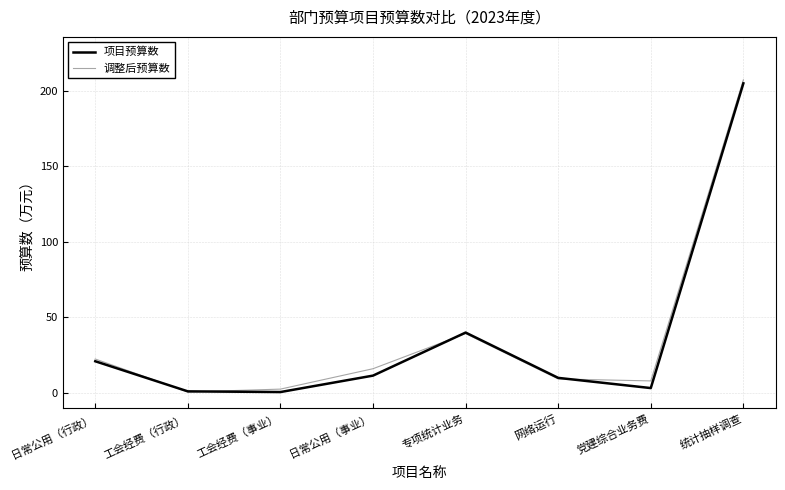

What position from the right is 网络运行?

3